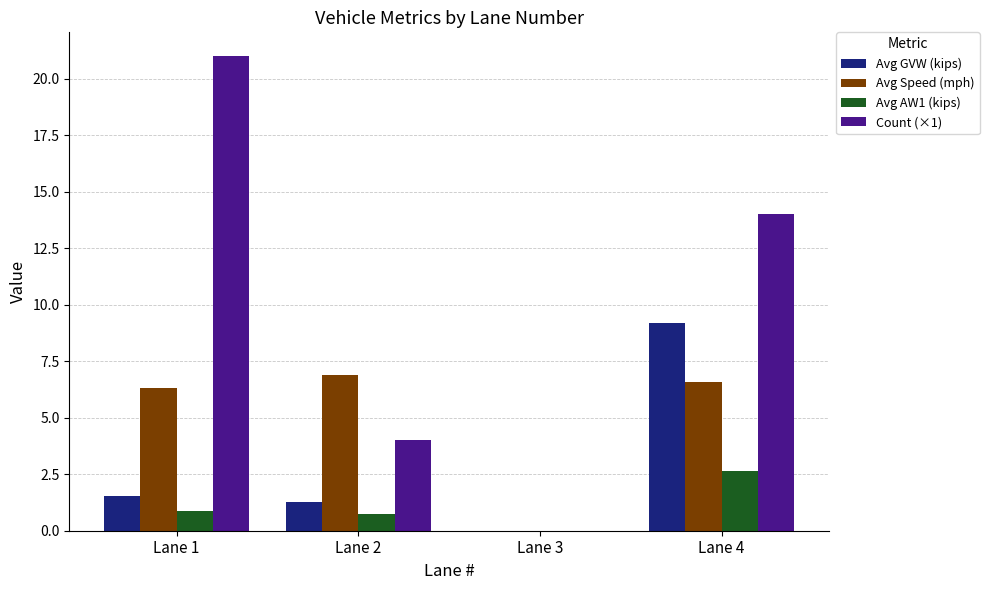

The Count (×1) series shows 2.4 at Lane 2. True or false?

False